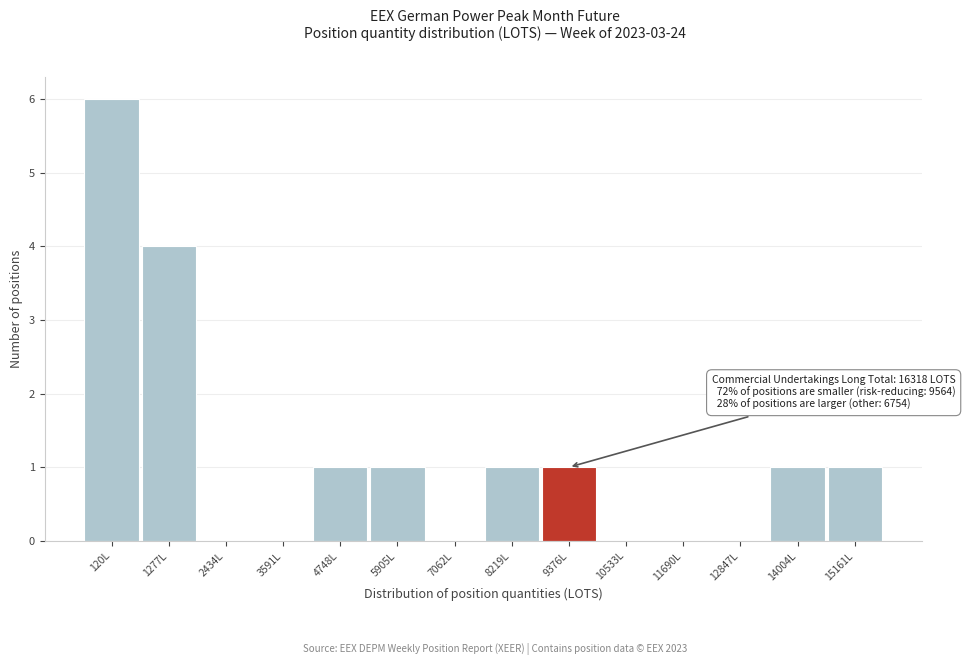

Reading left to right, extract all data points from this chart.

120L=6	1277L=4	2434L=0	3591L=0	4748L=1	5905L=1	7062L=0	8219L=1	9376L=1	10533L=0	11690L=0	12847L=0	14004L=1	15161L=1